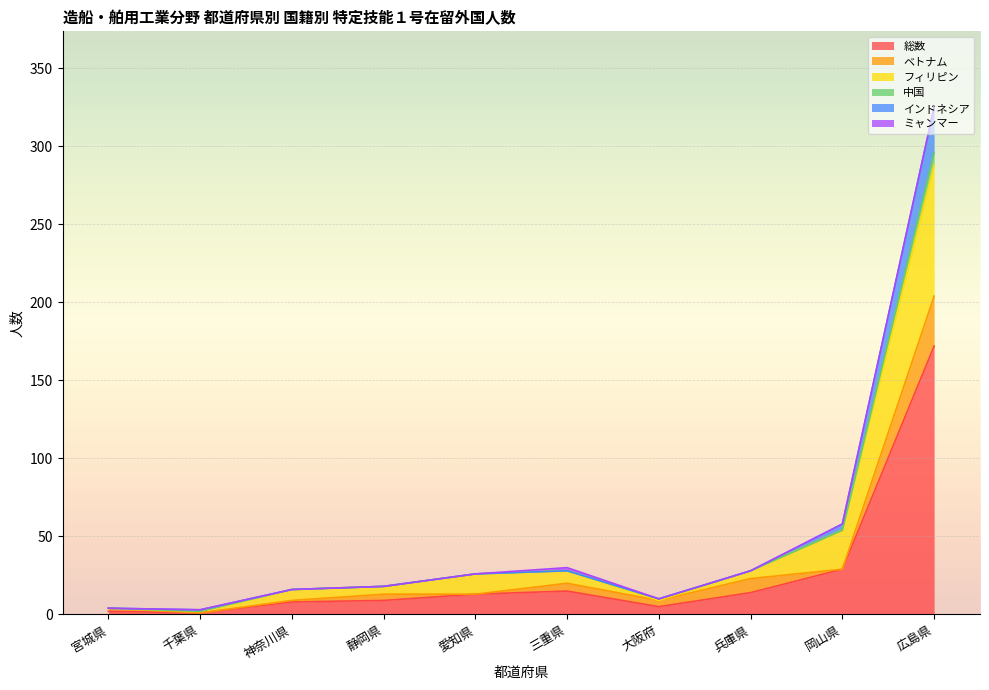

True or false: 総数 and インドネシア cross at least once.

False